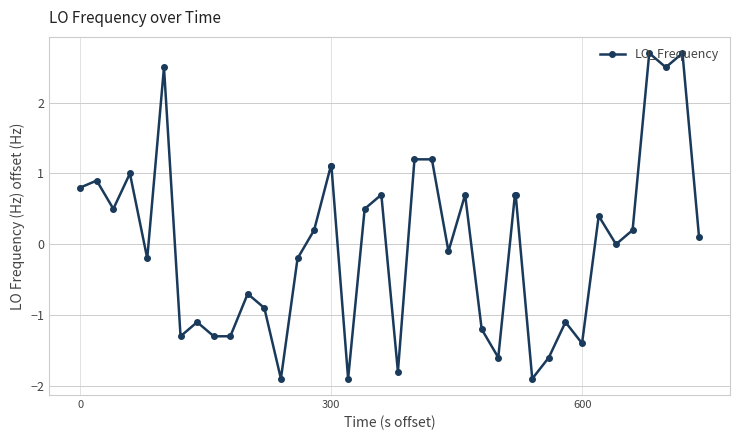

What is the minimum value shown in the chart?

-1.9